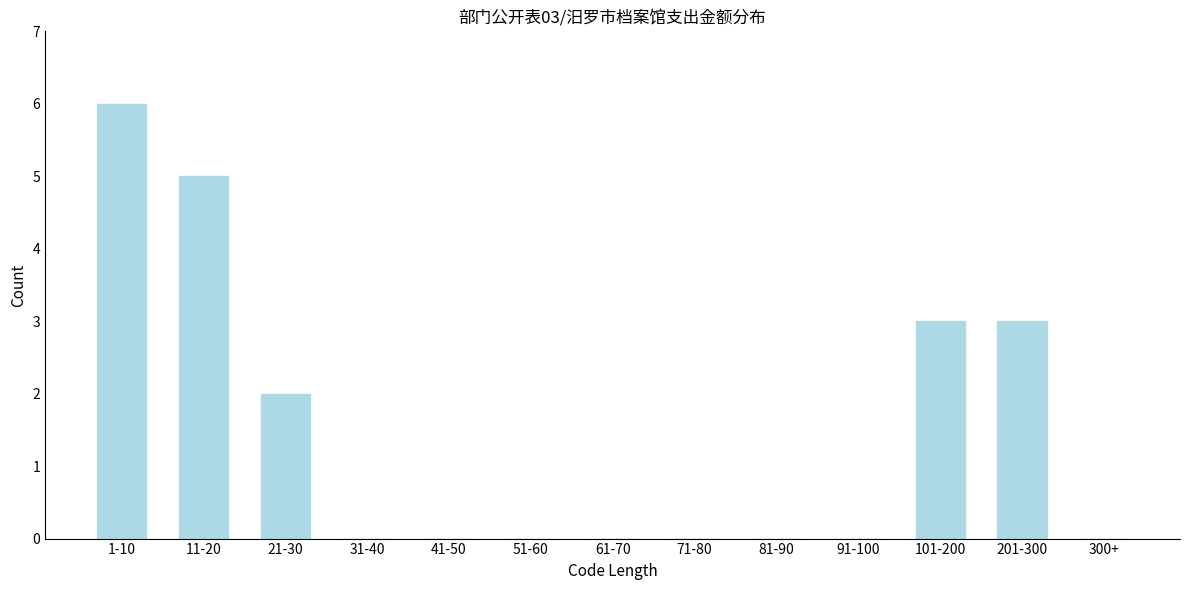

Reading left to right, what are all the values shown in this chart?

1-10=6	11-20=5	21-30=2	31-40=0	41-50=0	51-60=0	61-70=0	71-80=0	81-90=0	91-100=0	101-200=3	201-300=3	300+=0